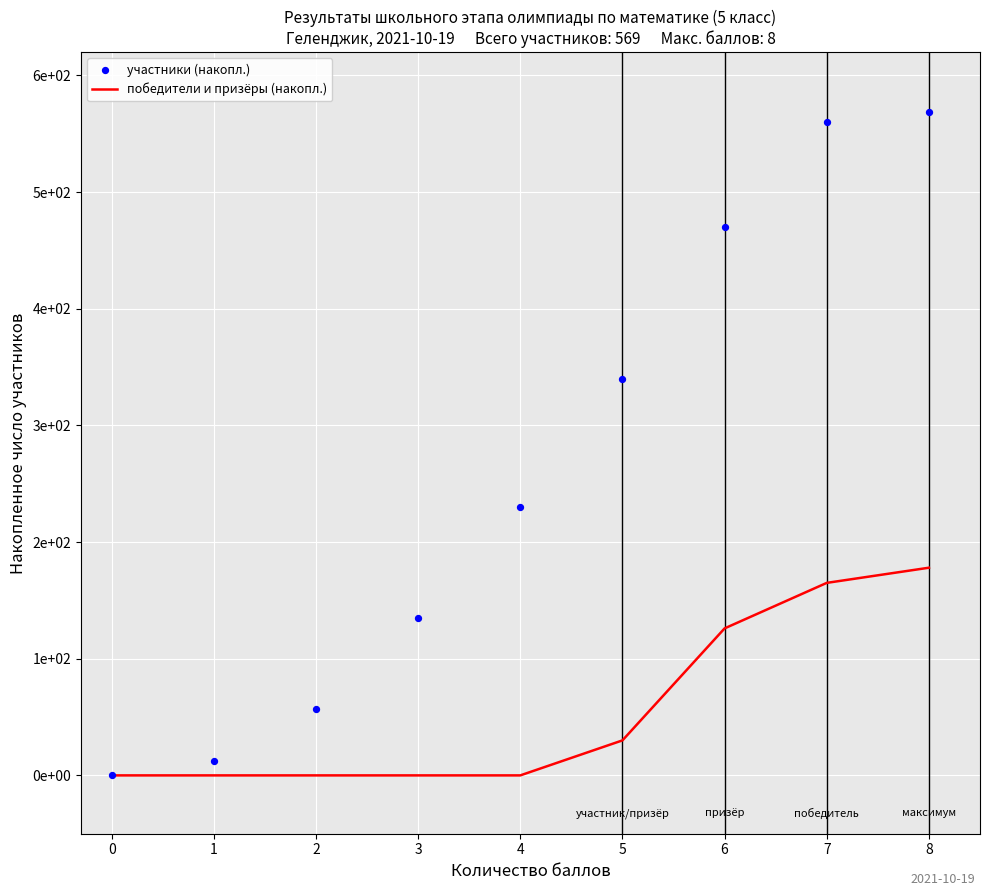

Is the value of победители и призёры (накопл.) at 2 greater than the value of участники (накопл.) at 8?

No